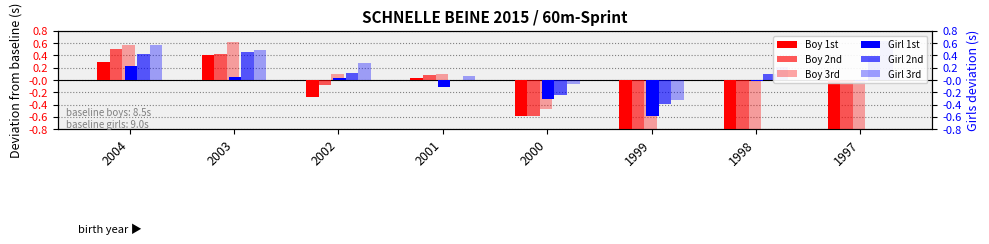

What is the smallest value displayed?

-1.2